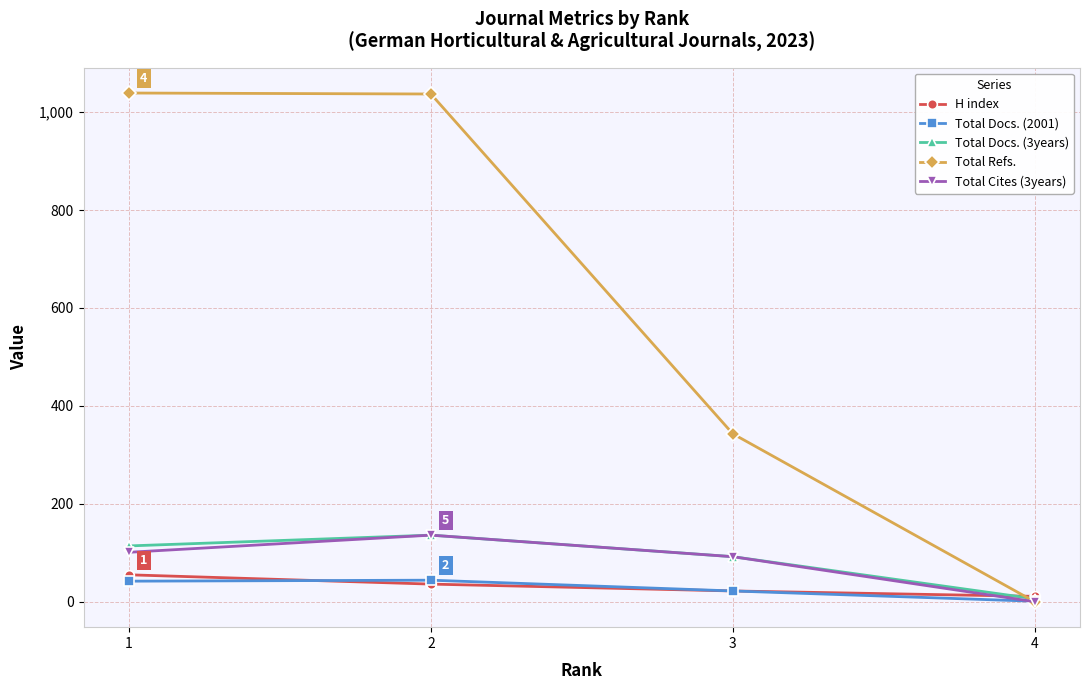

What is the value of the Total Cites (3years) point at the 2nd from the left?

136